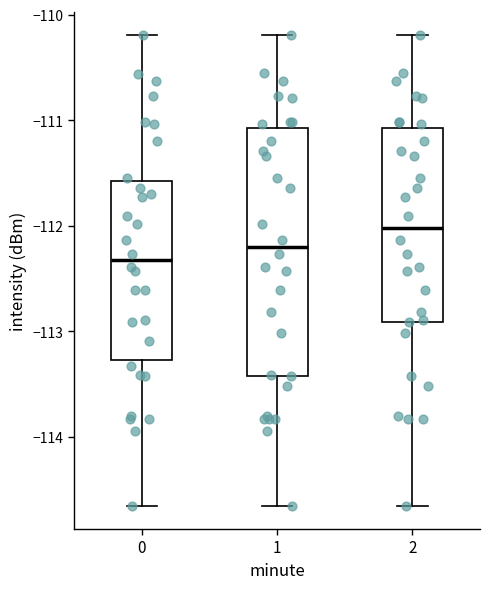

Which box's median line is the lowest?

0